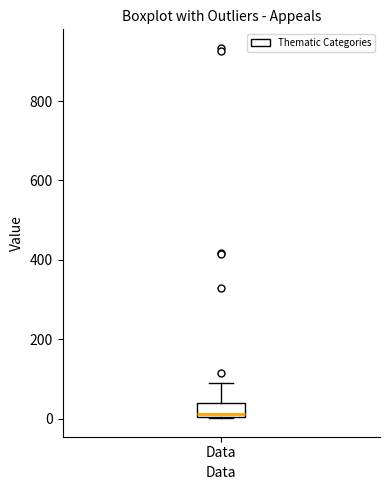

Read this box plot against the y-axis: the position of the median line, the range covered by the box, and the ends of both whiskers. The values are not printed on the chart, so give them approximately, as read against the axis.

median 20, box 0 to 40, whiskers 0 to 80